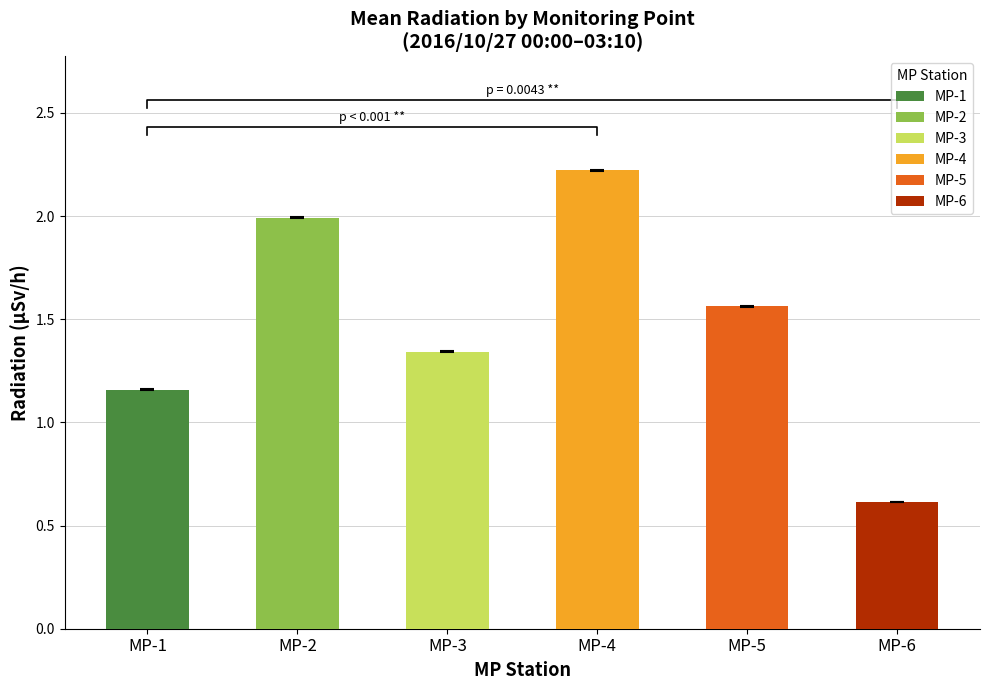

Is it true that MP-5 equals 1.6 at 03:00?

True